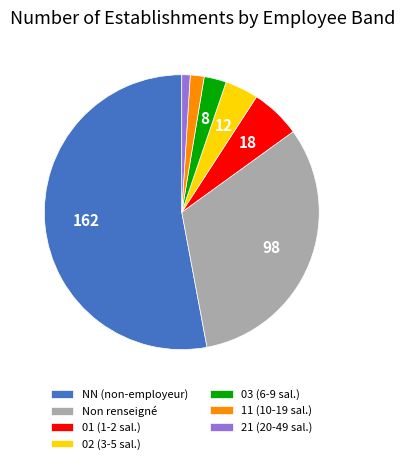

What is the majority slice?

NN (non-employeur)